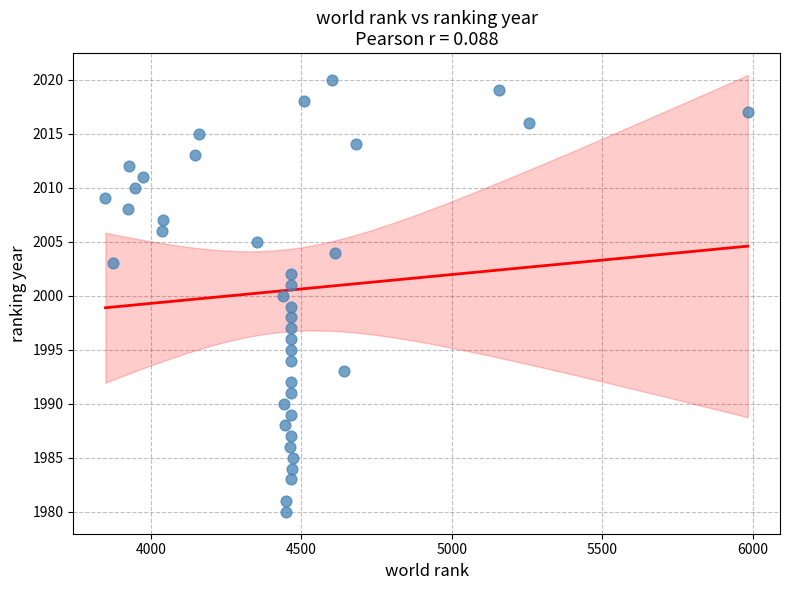

What is the range of Y values (max minus min)?

40